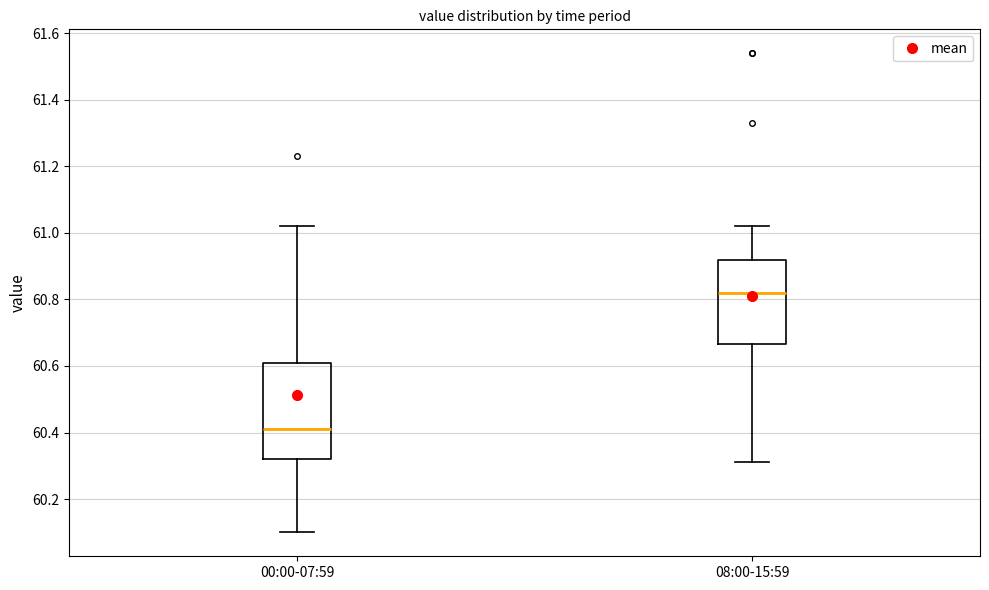

Reading left to right, read every box against the y-axis: the position of its median line, the range the box covers, and the ends of its whiskers. The values are not printed on the chart, so give them approximately, as read against the axis.

00:00-07:59: median 60.42, box 60.32 to 60.62, whiskers 60.10 to 61.02
08:00-15:59: median 60.82, box 60.66 to 60.92, whiskers 60.32 to 61.02